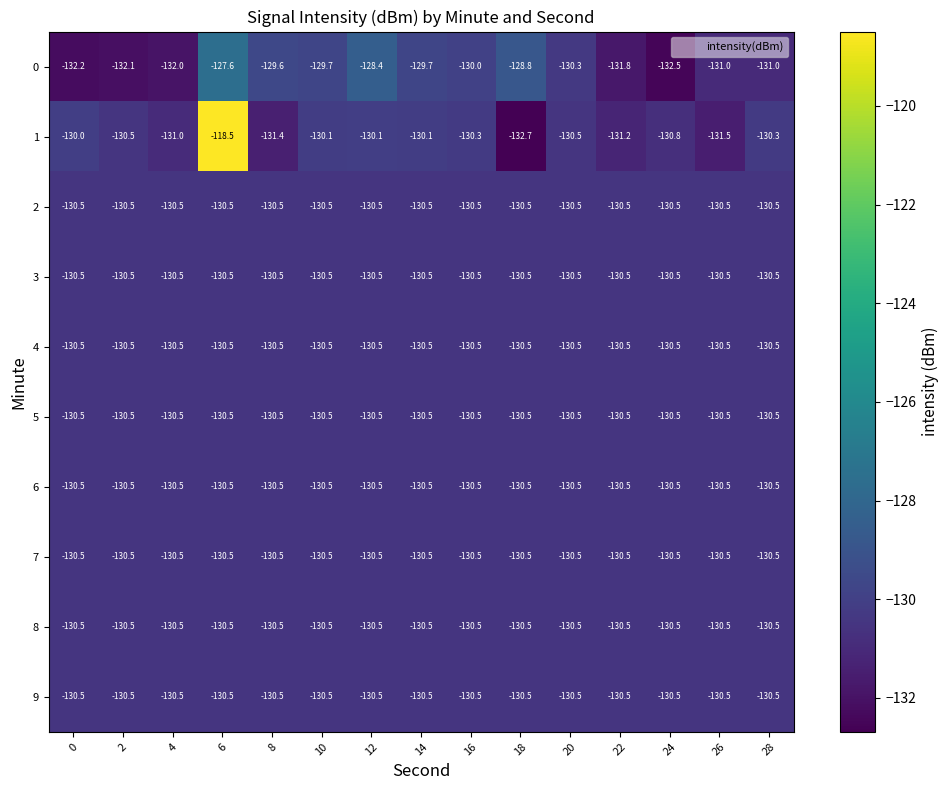

The value of 9 at 12 is -171.1. True or false?

False